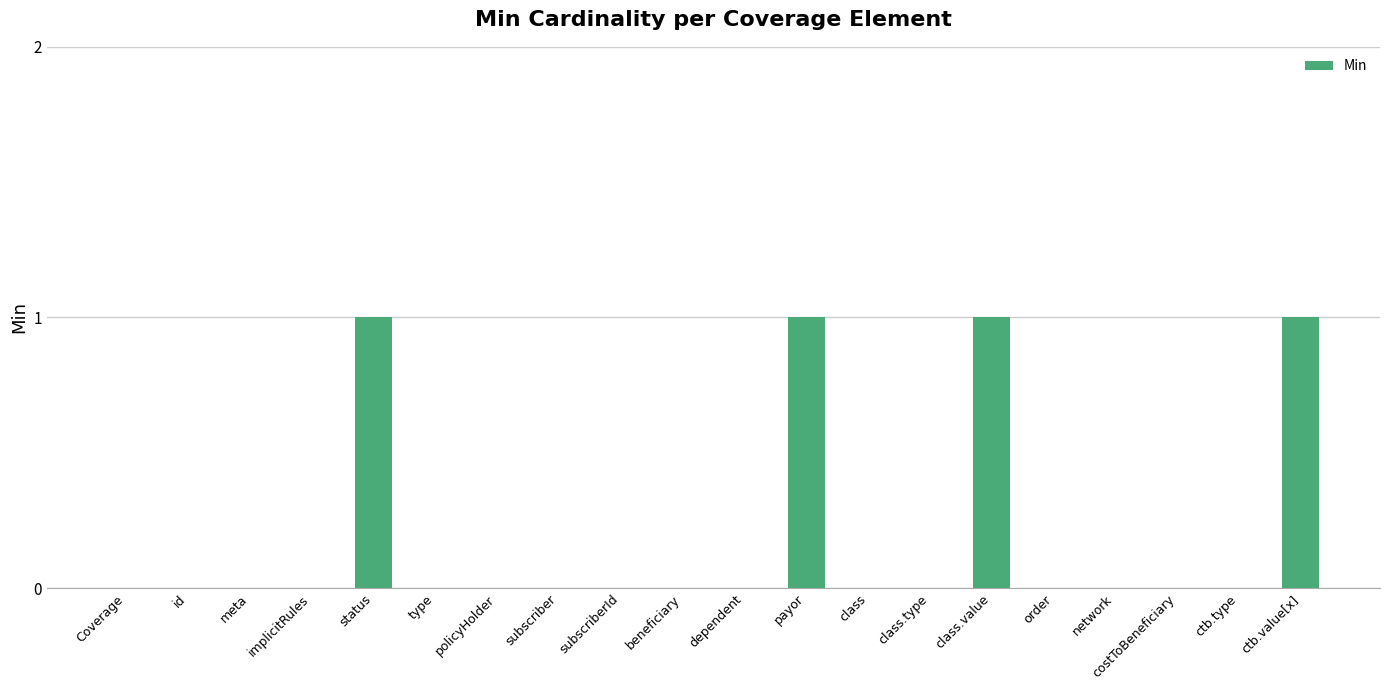

Reading left to right, list all the values displayed in this chart.

0	0	0	0	1	0	0	0	0	0	0	1	0	0	1	0	0	0	0	1